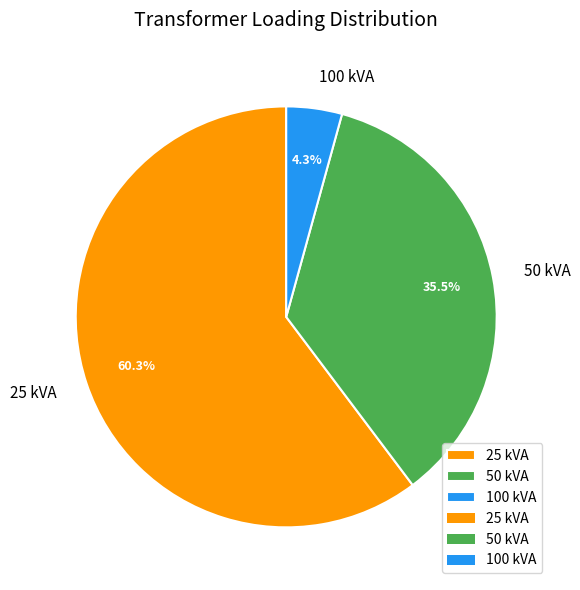

What is the total percentage of 25 kVA and 50 kVA?

95.7%